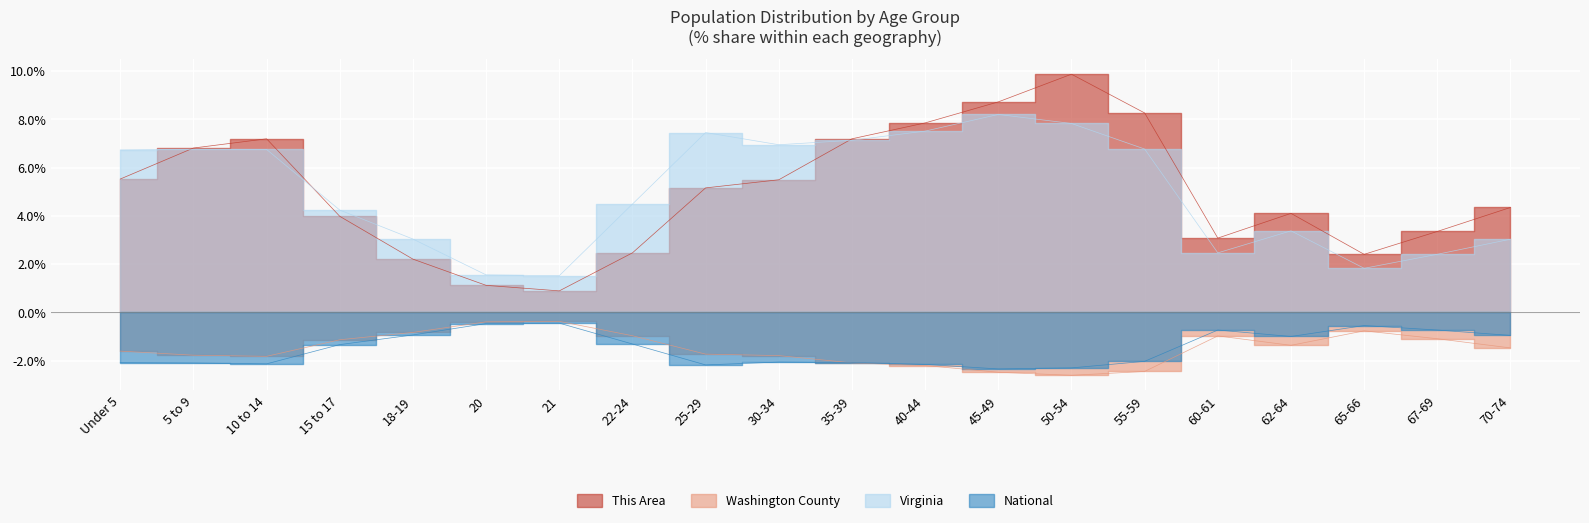

What is the average value of the Washington County series?

-1.5